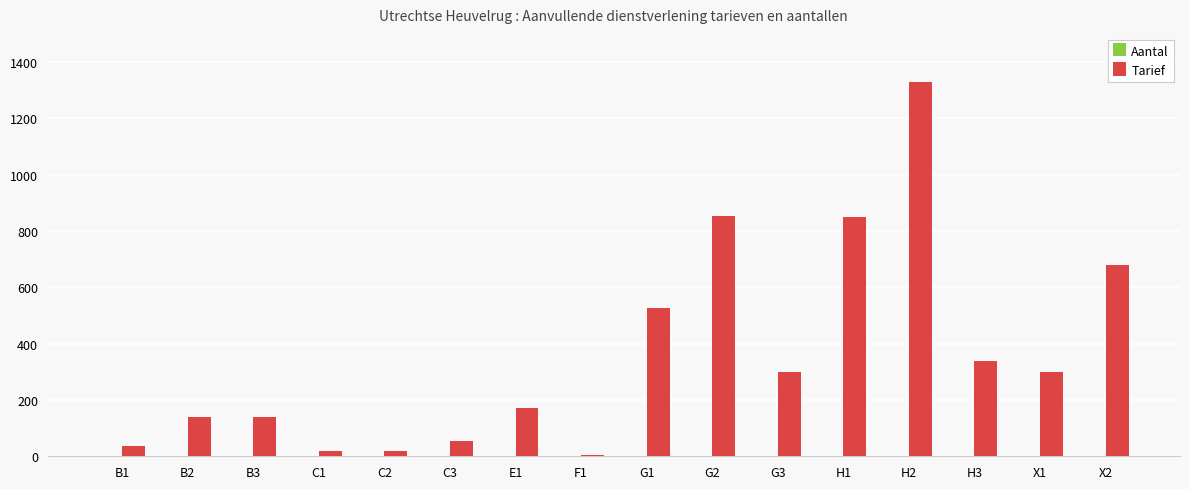

Are the bars grouped side by side (vs. stacked)?

No